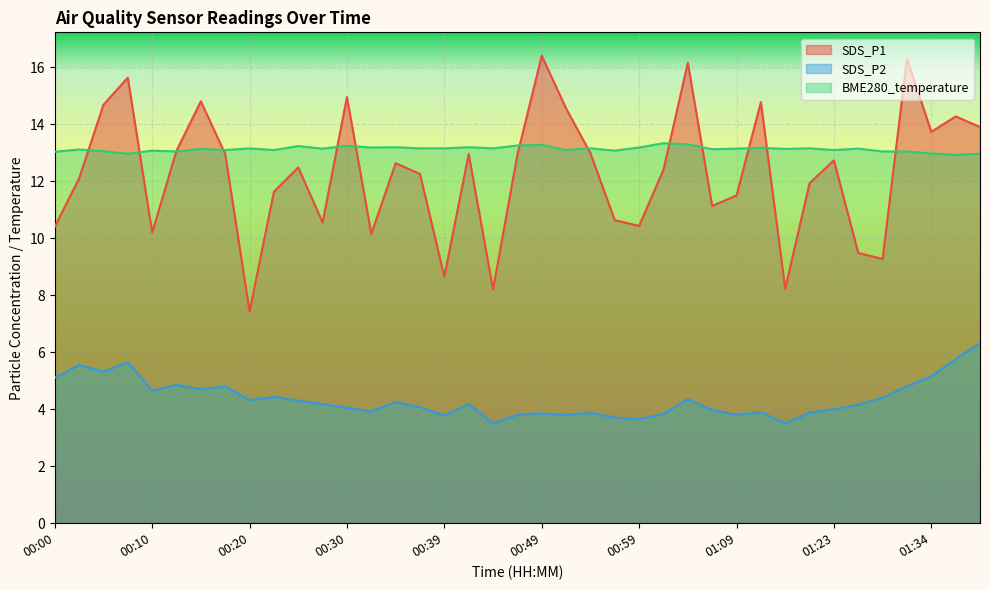

How many interior local valleys does the SDS_P2 series have?

11